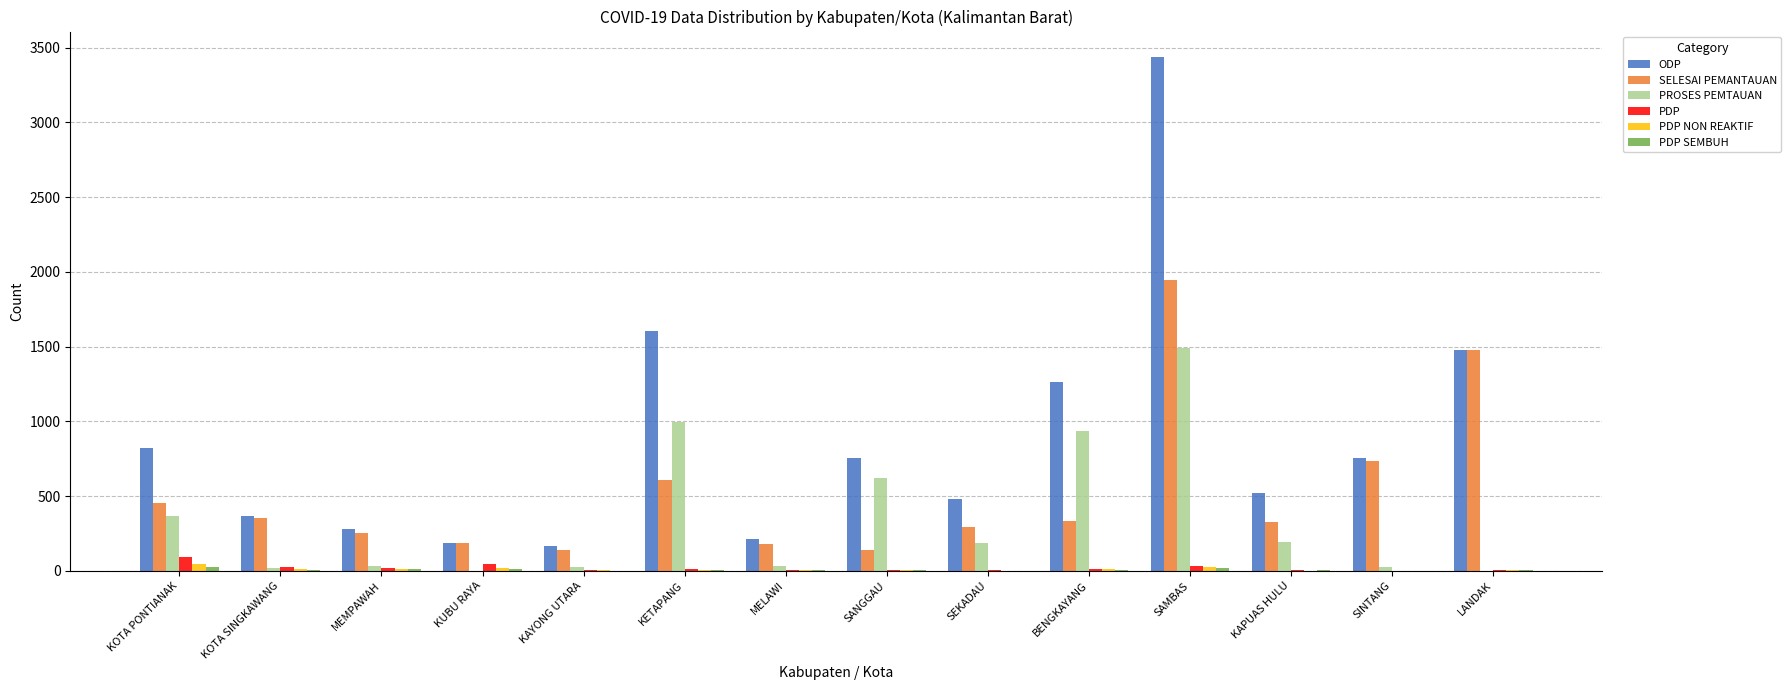

What is the sum of all PROSES PEMTAUAN values?

4906